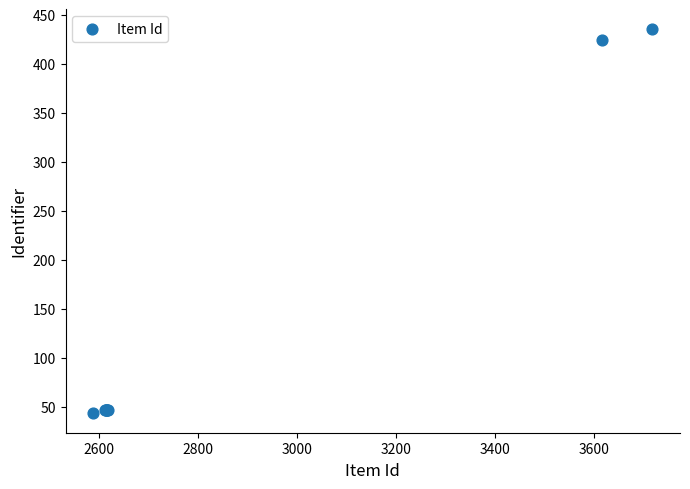

What Y value in the scatter plot is closest to 239?

424